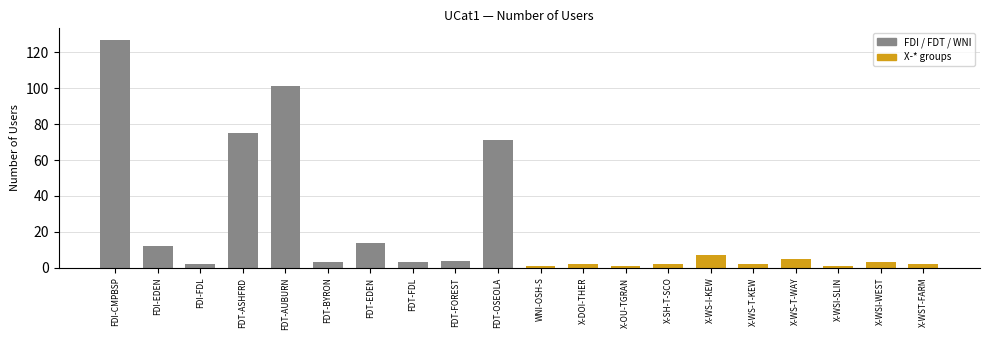

Reading right to left, extract all data points from this chart.

X-WST-FARM=2	X-WSI-WEST=3	X-WSI-SLIN=1	X-WS-T-WAY=5	X-WS-T-KEW=2	X-WS-I-KEW=7	X-SH-T-SCO=2	X-OU-TGRAN=1	X-DOI-THER=2	WNI-OSH-S=1	FDT-OSEOLA=71	FDT-FOREST=4	FDT-FDL=3	FDT-EDEN=14	FDT-BYRON=3	FDT-AUBURN=101	FDT-ASHFRD=75	FDI-FDL=2	FDI-EDEN=12	FDI-CMPBSP=127